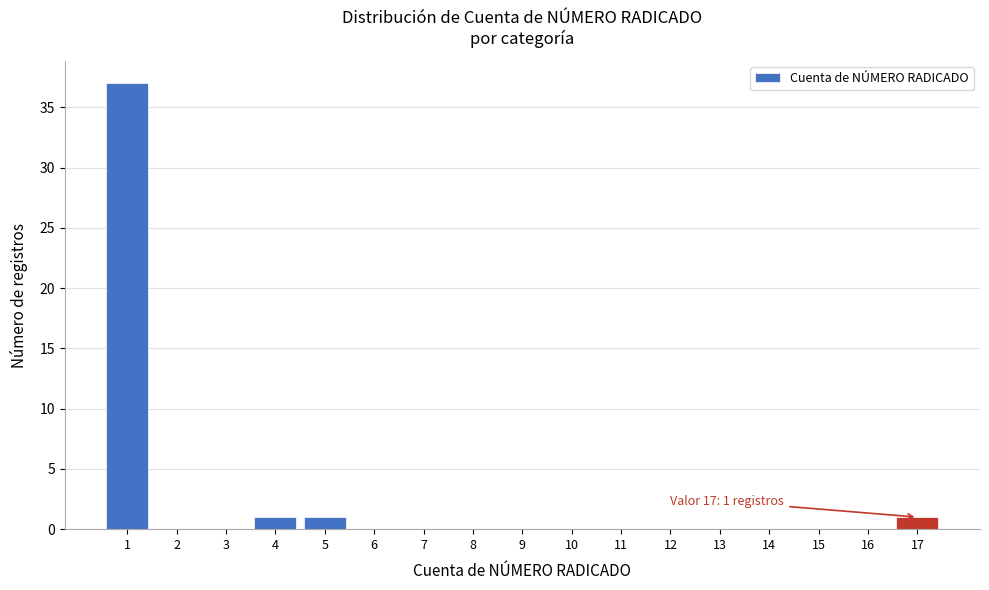

Reading left to right, transcribe all the data shown in this chart.

1=37	2=0	3=0	4=1	5=1	6=0	7=0	8=0	9=0	10=0	11=0	12=0	13=0	14=0	15=0	16=0	17=1